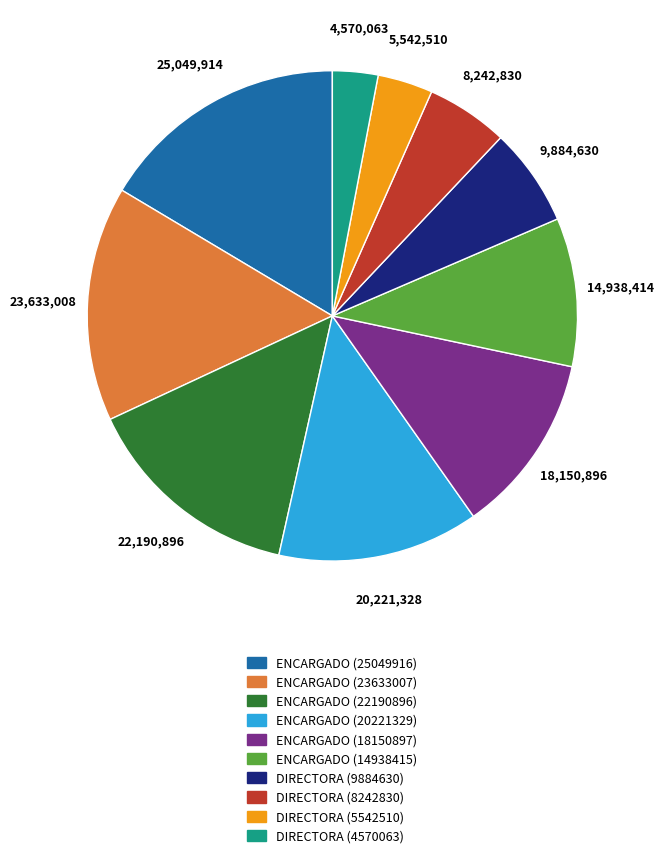

Is there any slice that represents more than half of the pie?

No